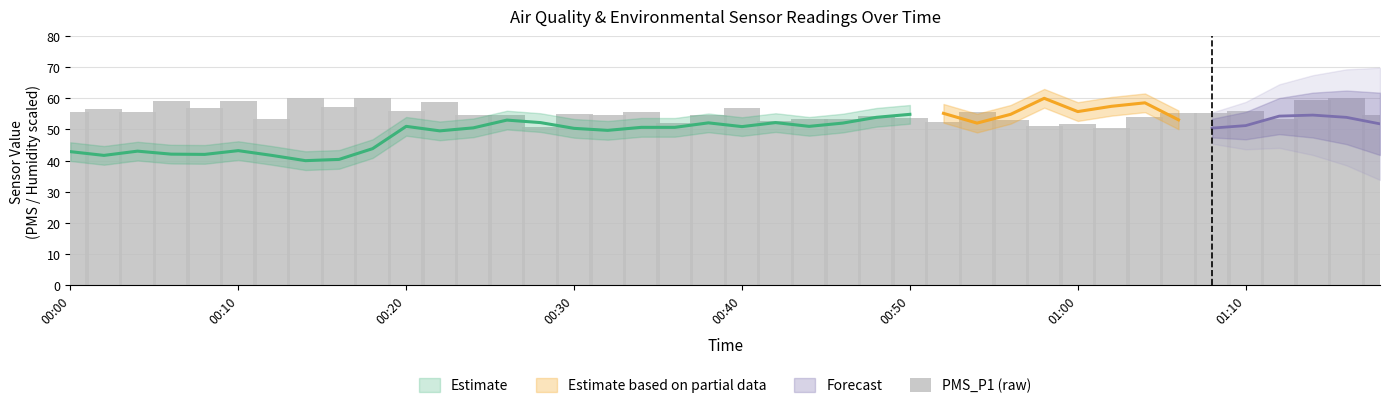

Reading left to right, what are all the values shown in this chart?

55.8	56.5	55.8	59.2	56.8	59.2	53.2	60.0	57.2	60.2	56.0	58.8	54.8	54.8	50.8	55.0	54.5	55.5	52.0	54.5	56.8	52.8	53.2	53.2	54.2	53.8	52.5	55.5	53.0	51.0	51.8	50.5	54.0	55.2	55.2	56.0	53.5	59.5	60.2	54.8